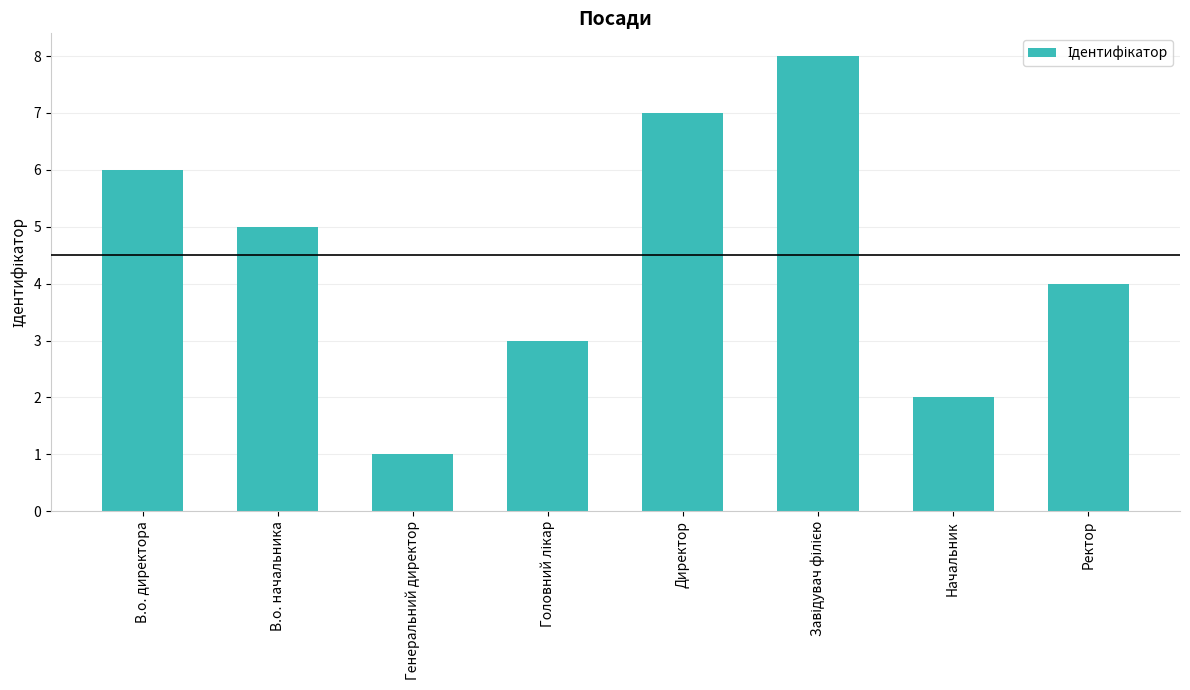

How many distinct data groups are displayed?

1